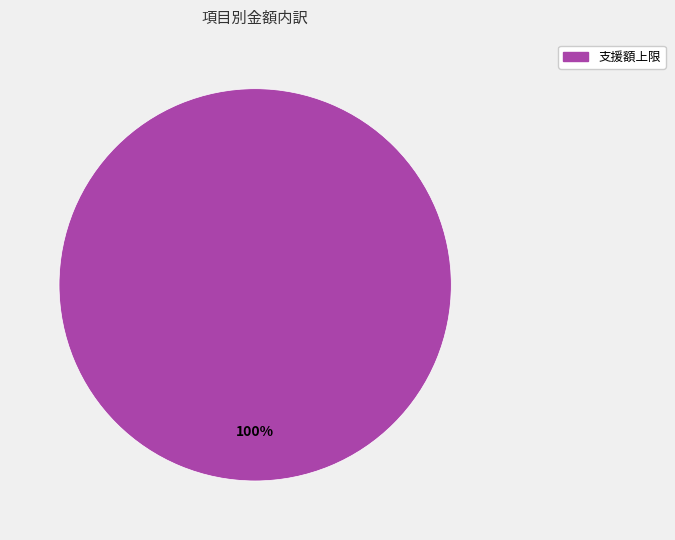

Does any single category account for the majority?

Yes